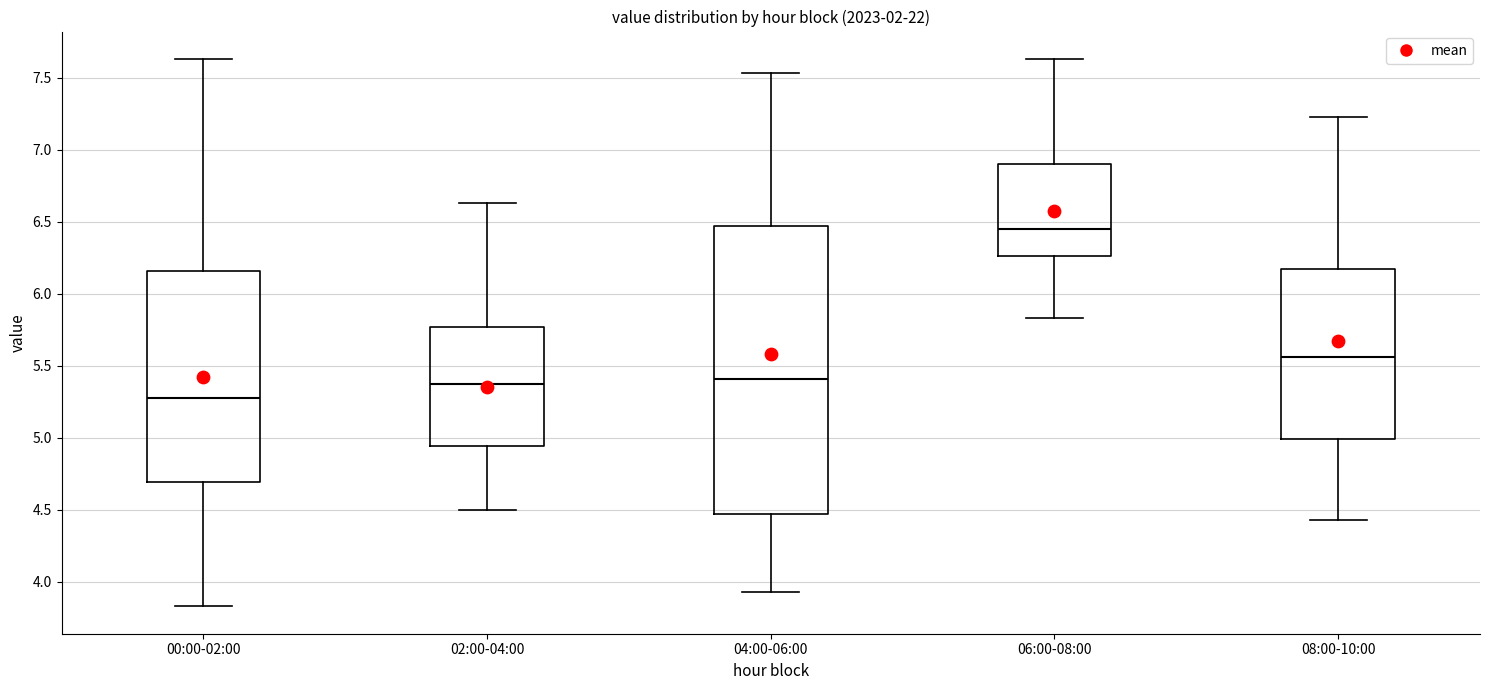

Reading left to right, transcribe this box plot: for each box, give where its median line is, the range the box spans, and where its two whiskers end, as read against the y-axis. The values are not printed on the chart, so give them approximately, as read against the axis.

00:00-02:00: median 5.30, box 4.70 to 6.15, whiskers 3.85 to 7.65
02:00-04:00: median 5.35, box 4.95 to 5.75, whiskers 4.50 to 6.65
04:00-06:00: median 5.40, box 4.45 to 6.45, whiskers 3.95 to 7.55
06:00-08:00: median 6.45, box 6.25 to 6.90, whiskers 5.85 to 7.65
08:00-10:00: median 5.55, box 5.00 to 6.15, whiskers 4.45 to 7.25